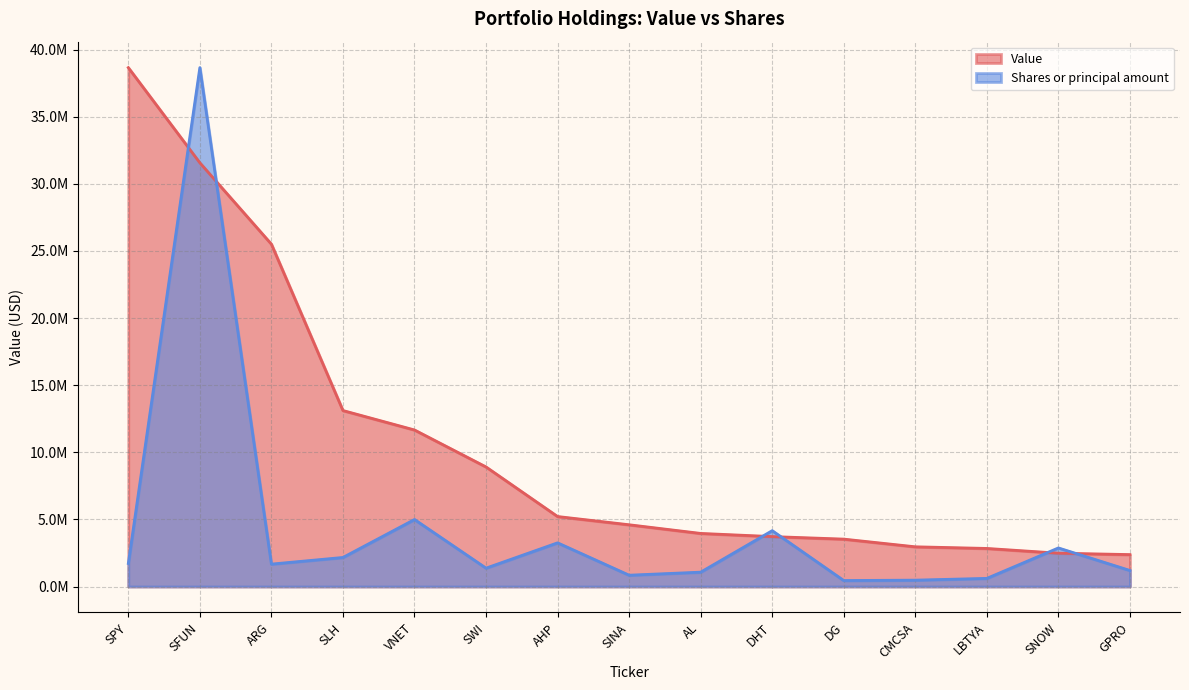

What is the value of the Shares or principal amount point at the 12th from the left?

474408.5